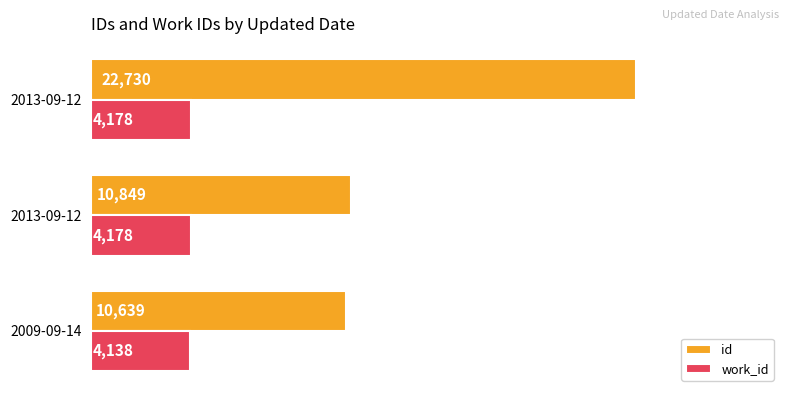

How many series are shown in this chart?

2